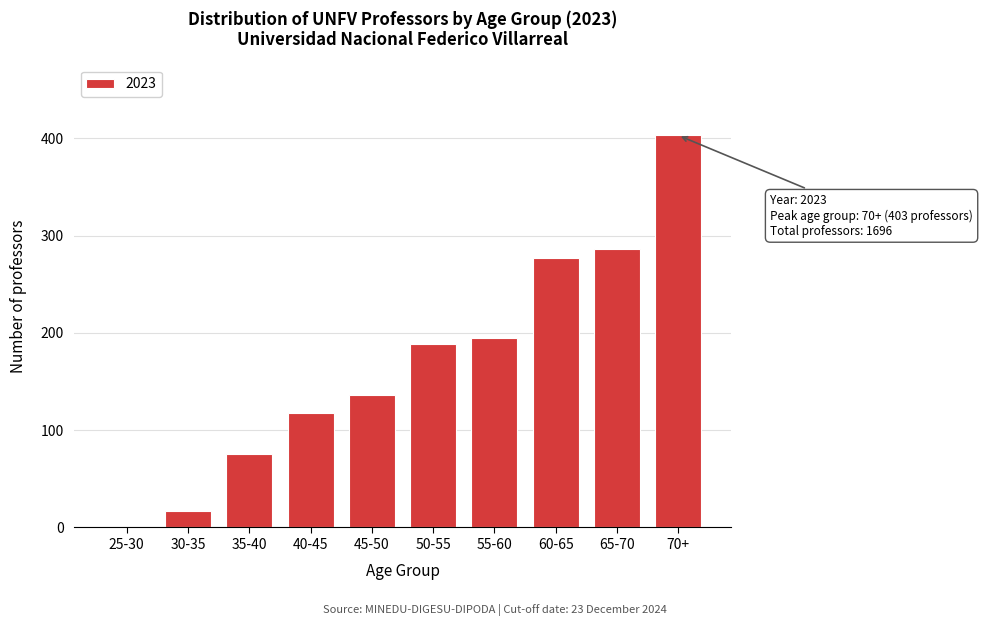

Reading left to right, list all the values displayed in this chart.

25-30=0	30-35=17	35-40=75	40-45=118	45-50=136	50-55=189	55-60=195	60-65=277	65-70=286	70+=403